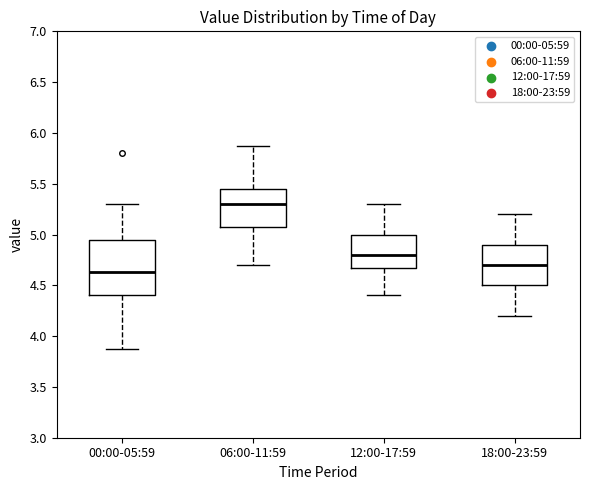

Which box is the tallest, from its lower edge to its upper edge?

00:00-05:59